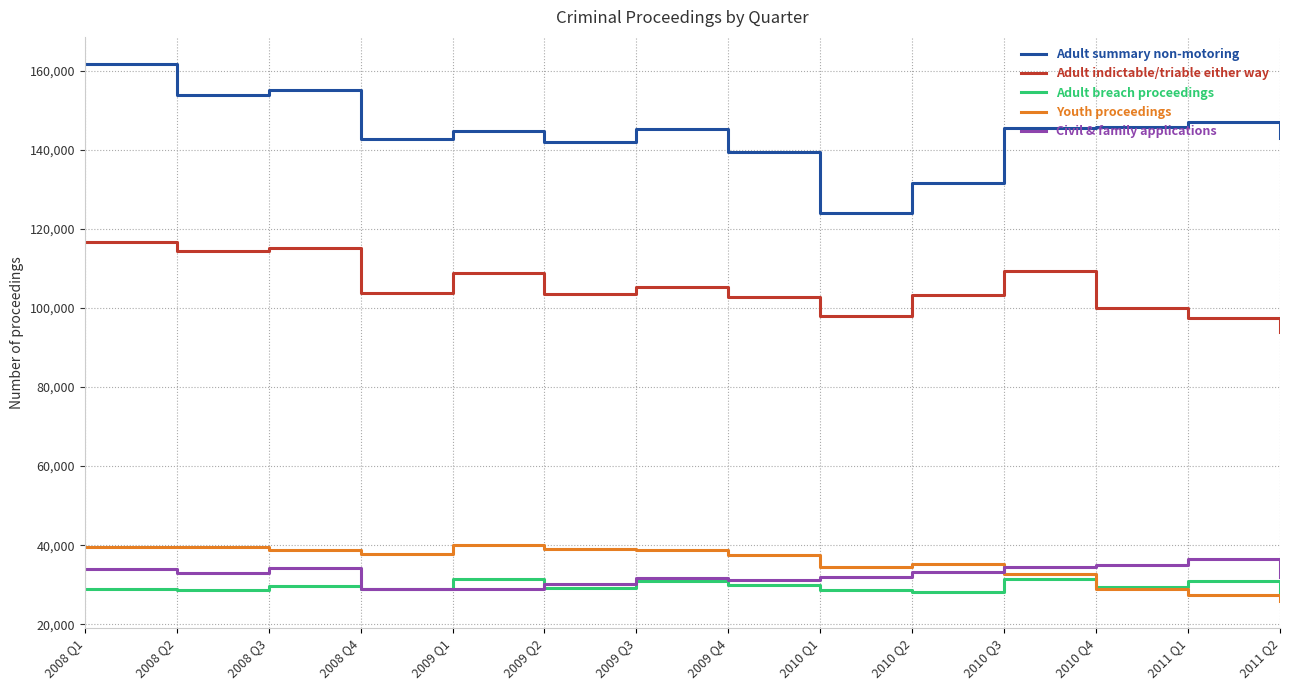

Is it true that Civil & family applications equals 34992 at 2010 Q4?

True